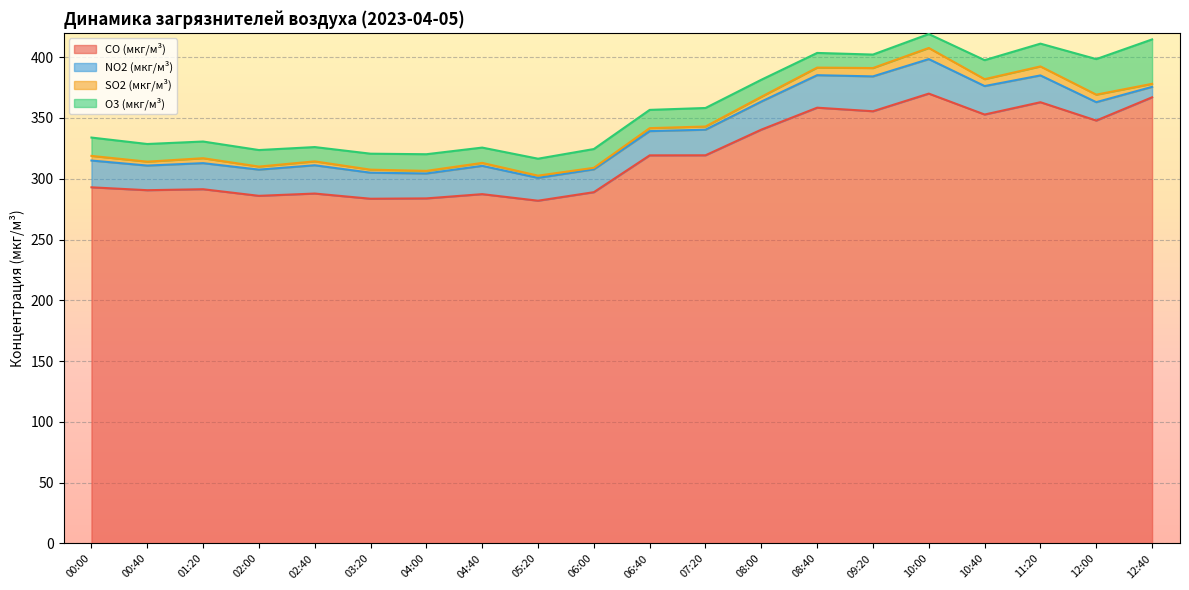

What is the highest value of the NO2 (мкг/м³) series?

28.7